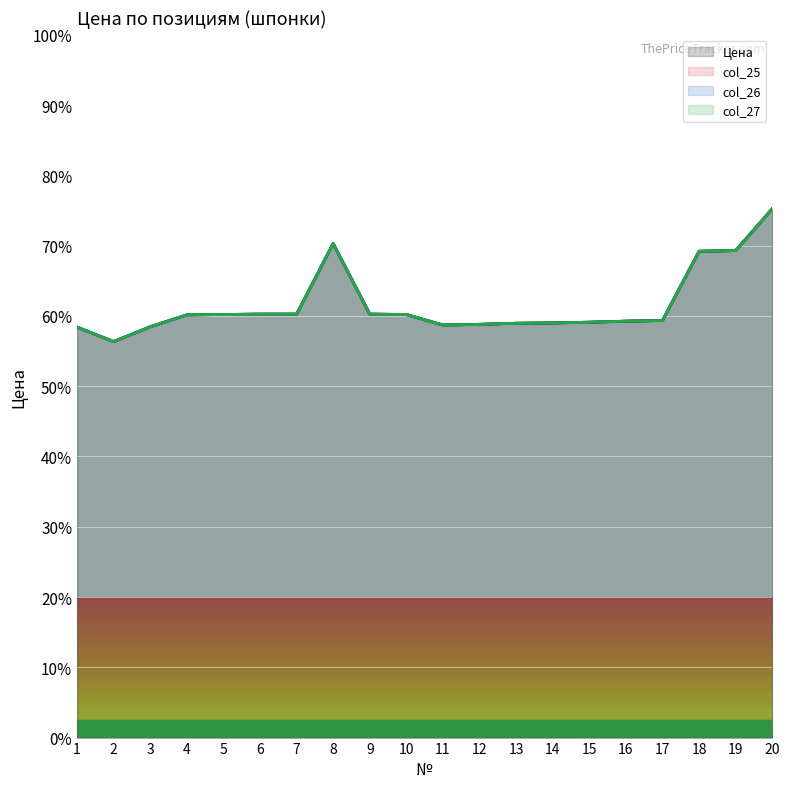

How many data points in Цена are above 60?

10